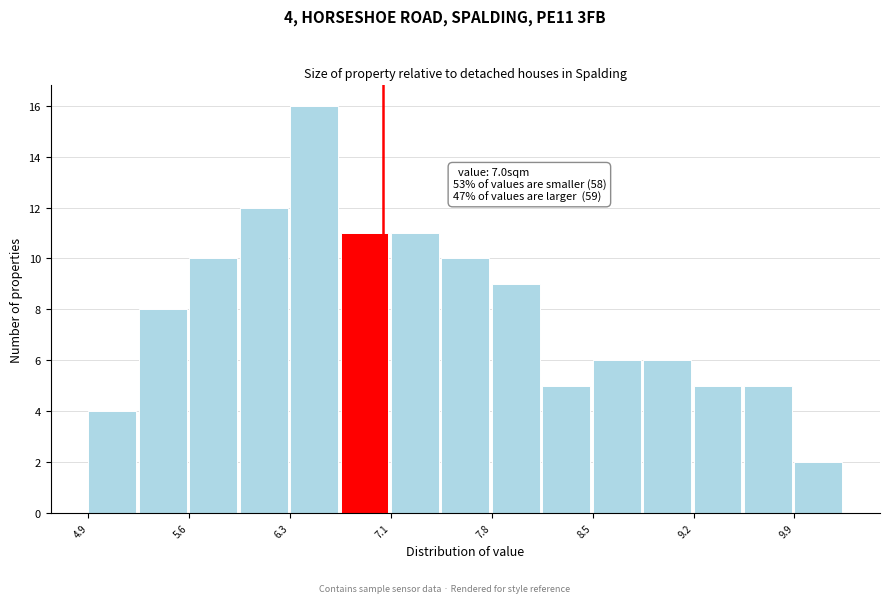

Around what value on the x-axis is the tallest bar? Give the approximate position of its centre, as read against the axis.

6.5